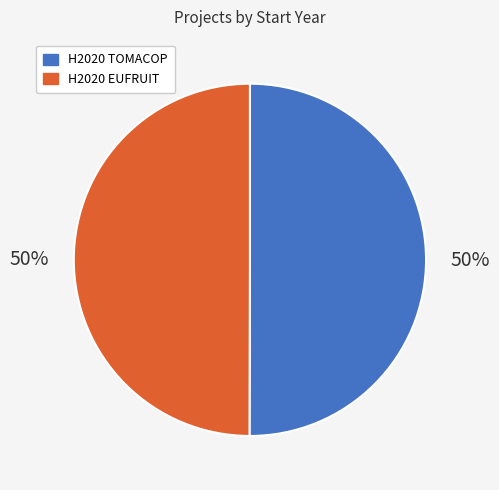

What percentage is the H2020 TOMACOP slice, to the nearest percent?

50%